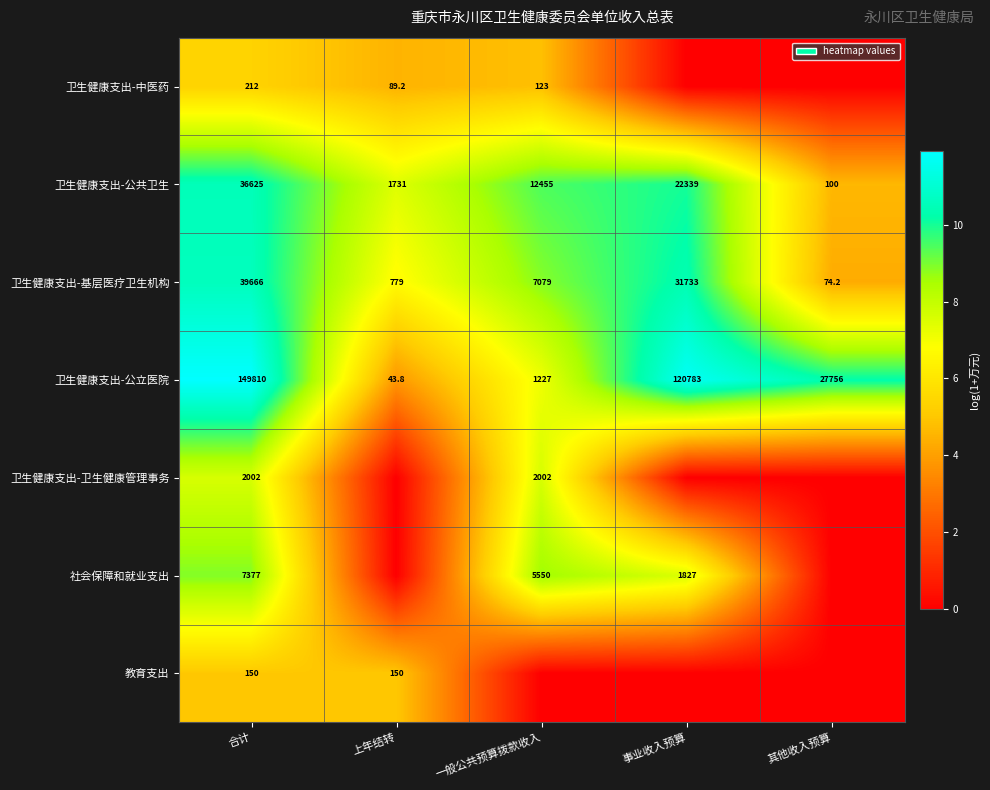

Is the value of 卫生健康支出-公立医院 at 一般公共预算拨款收入 greater than the value of 卫生健康支出-基层医疗卫生机构 at 上年结转?

Yes